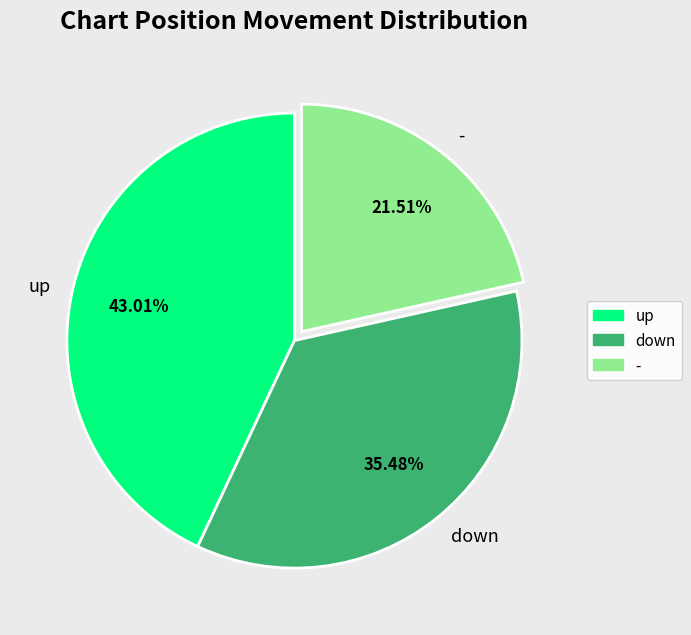

What percentage is NOT represented by up?

57.0%